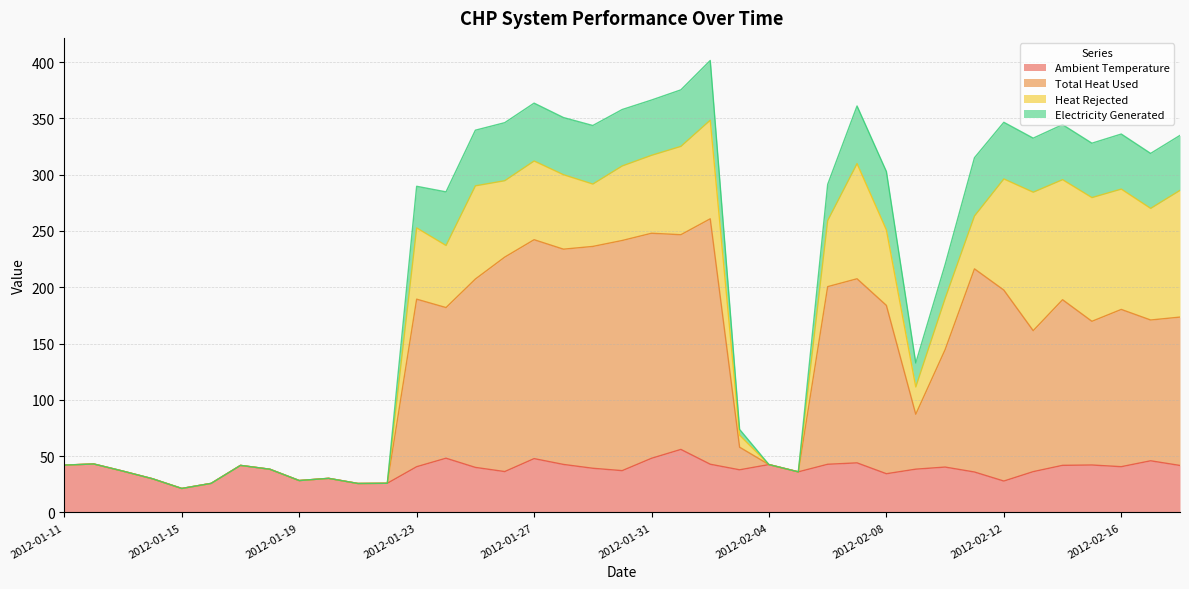

What is the difference between the maximum and second lowest values in the Total Heat Used series?

235.1